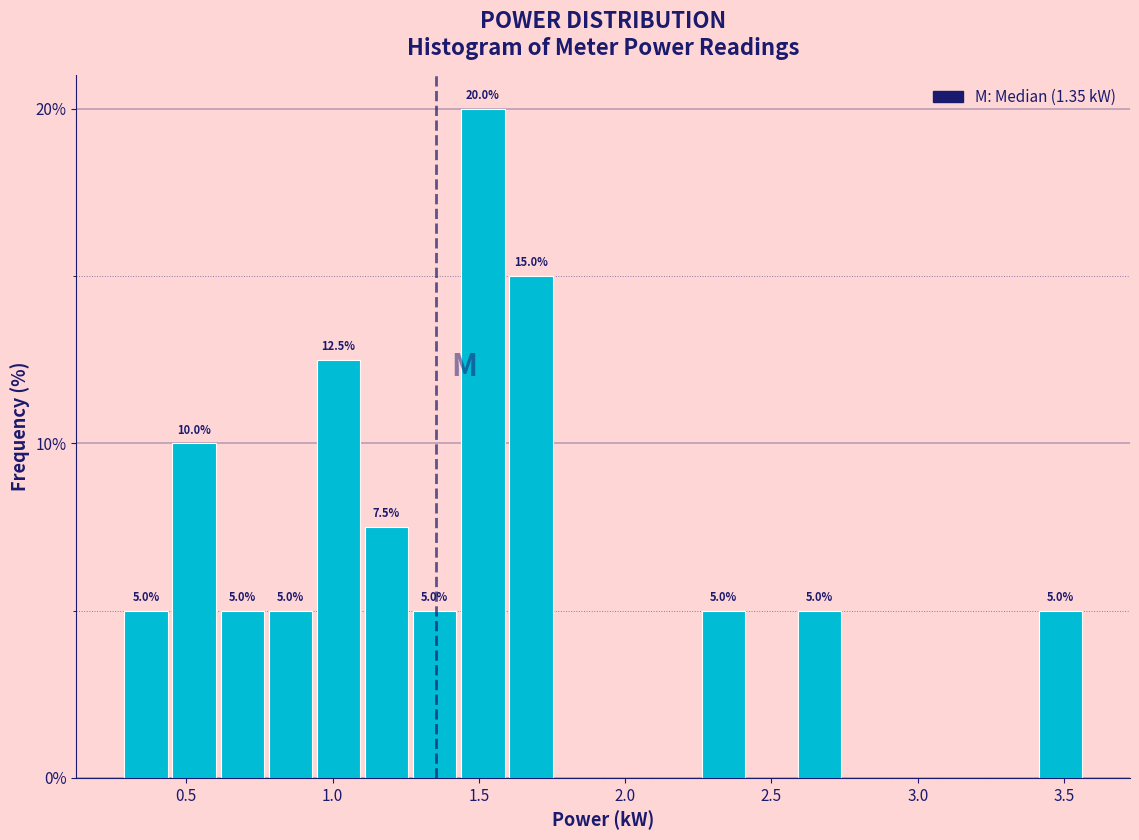

Read against the x-axis, roughly where is the centre of the tallest bar?

1.50